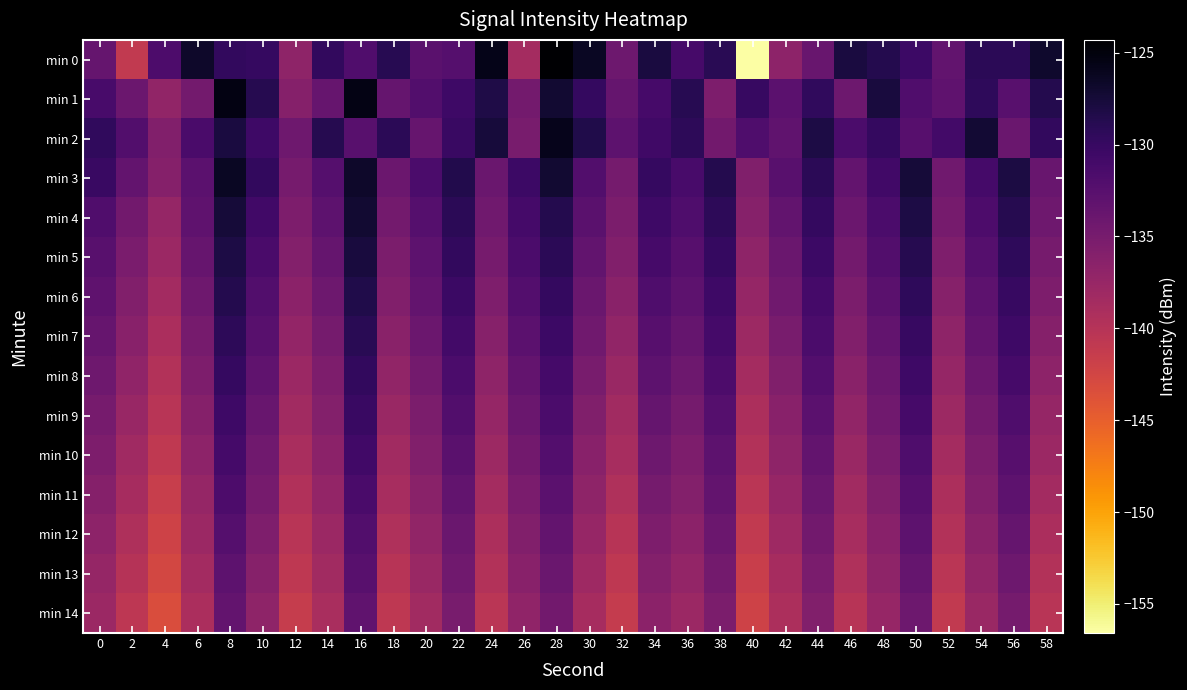

What is the difference between the highest and lowest values at 14?

10.2